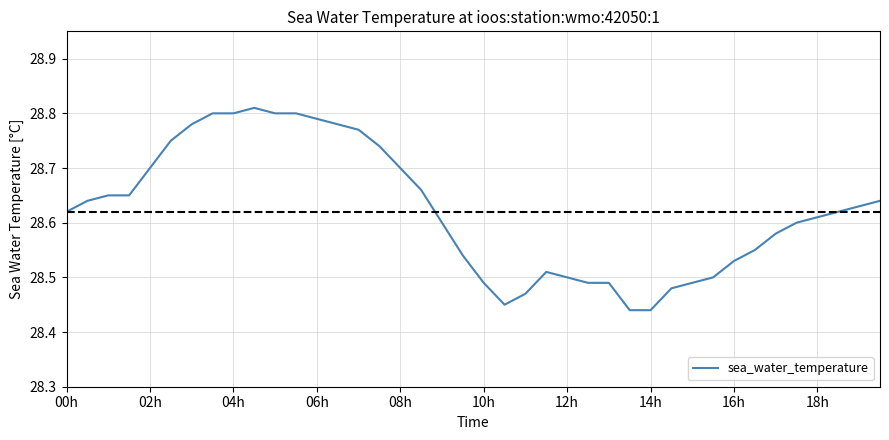

True or false: the data has more than 0 interior local peaks.

True